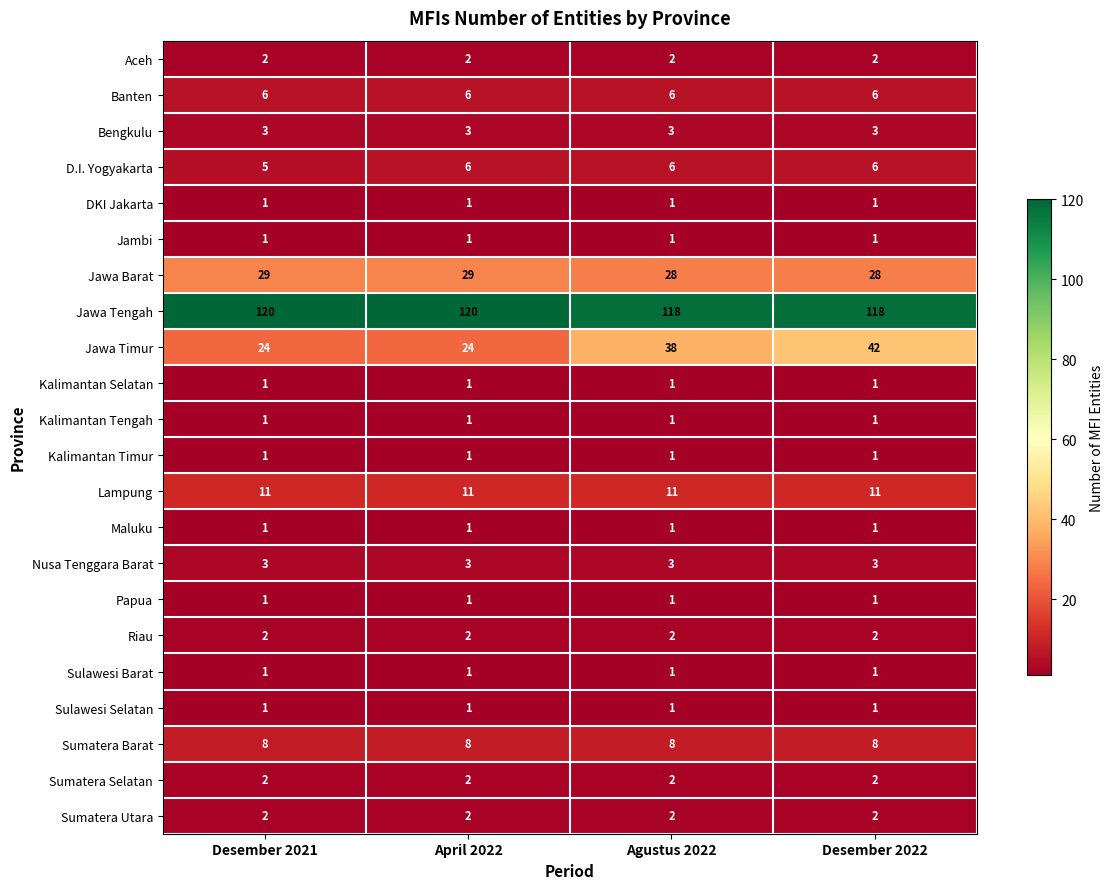

Is it true that Banten equals 2 at Desember 2021?

False